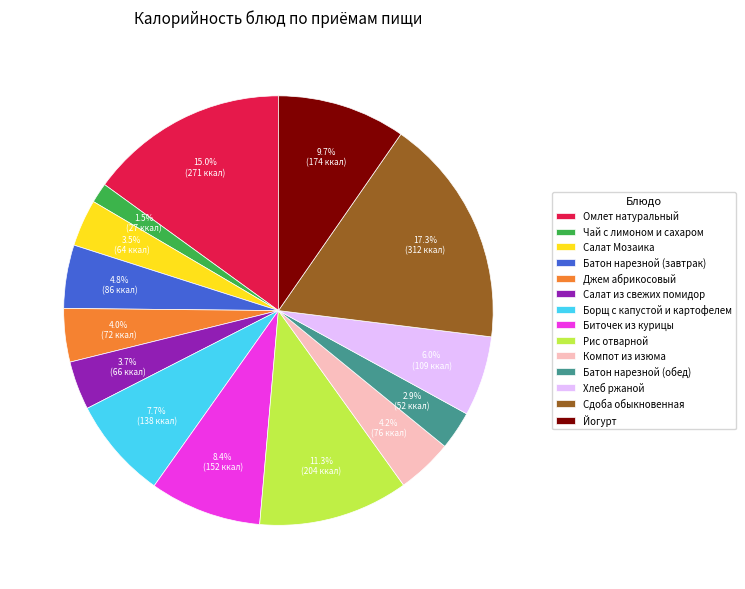

To the nearest percent, what is the combined percentage of Рис отварной and Борщ с капустой и картофелем?

19%